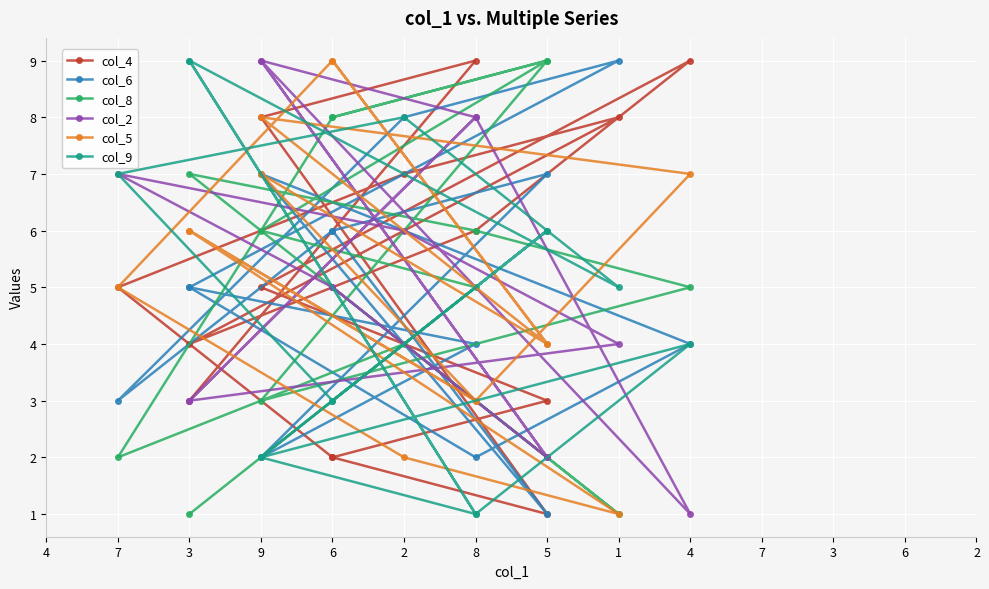

What is the maximum value for col_5?

9